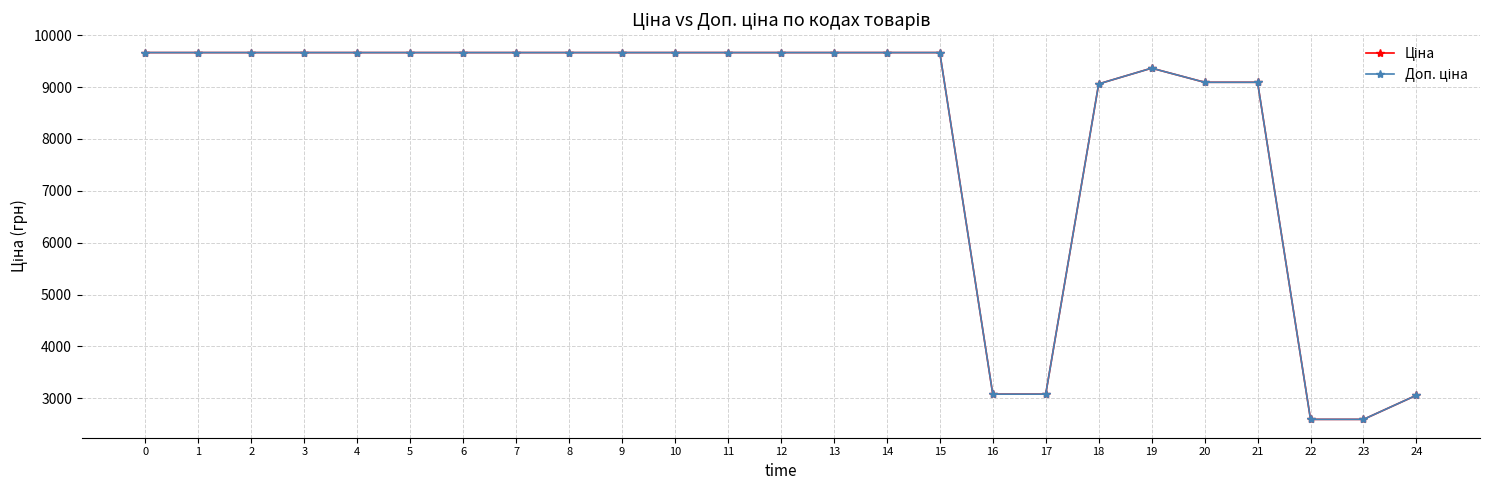

What is the minimum value shown in the chart?

2594.6